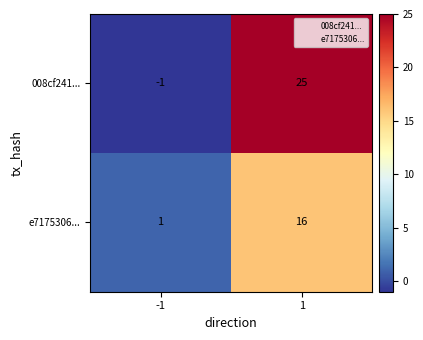

What is the sum of the 008cf241... values at -1 and 1?

24